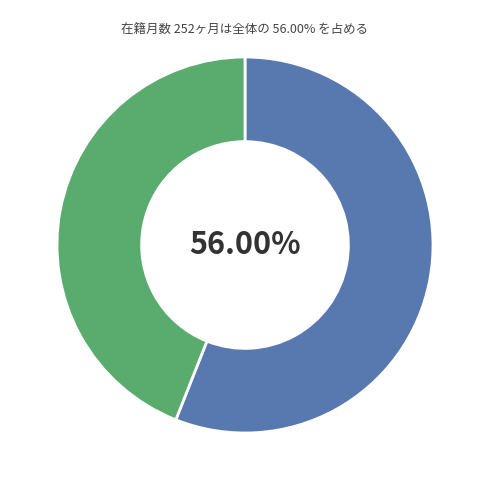

How many slices are in this pie chart?

2